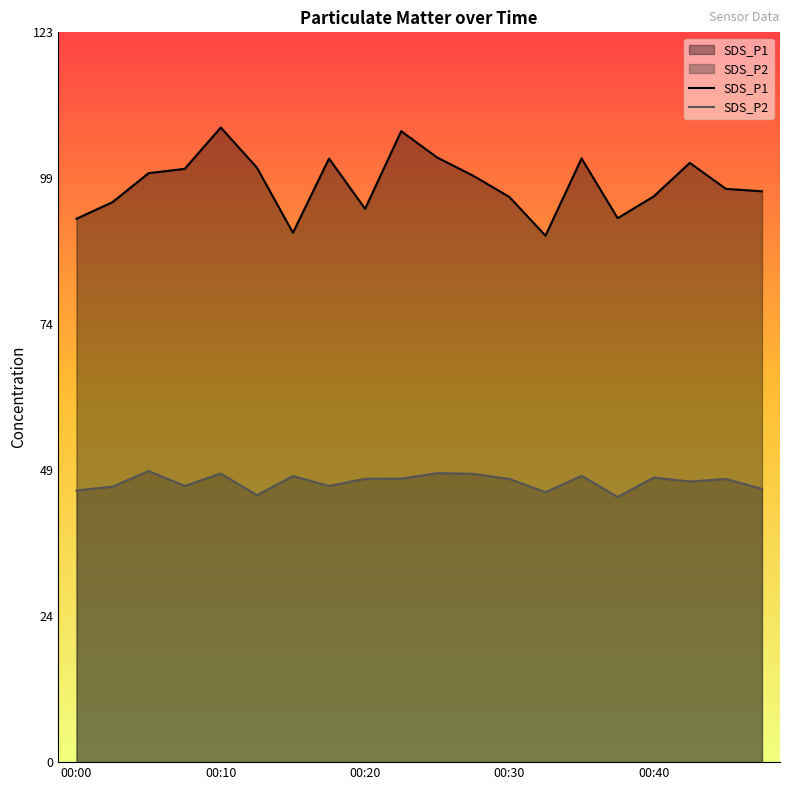

Reading left to right, transcribe all the data shown in this chart.

SDS_P1: 92.3	95.1	100.0	100.8	107.8	101.0	89.9	102.5	94.0	107.2	102.7	99.6	96.0	89.4	102.5	92.4	96.1	101.8	97.4	97.0
SDS_P2: 46.1	46.8	49.5	46.9	49.0	45.4	48.6	46.9	48.1	48.1	49.1	49.0	48.1	45.9	48.6	45.0	48.4	47.7	48.1	46.4